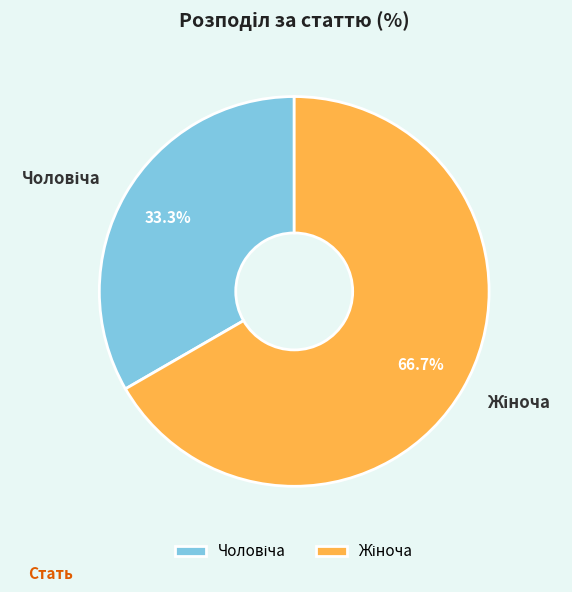

Is there a majority slice in this chart?

Yes